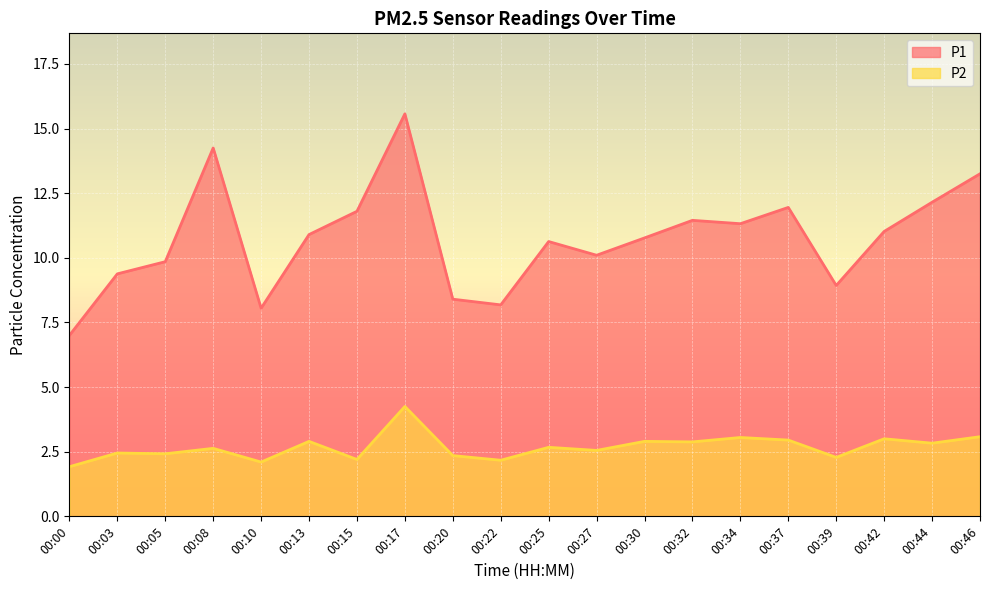

Reading left to right, extract all data points from this chart.

P1: 00:00=7.0	00:03=9.4	00:05=9.8	00:08=14.2	00:10=8.1	00:13=10.9	00:15=11.8	00:17=15.6	00:20=8.4	00:22=8.2	00:25=10.6	00:27=10.1	00:30=10.8	00:32=11.4	00:34=11.3	00:37=11.9	00:39=8.9	00:42=11.0	00:44=12.2	00:46=13.2
P2: 00:00=1.9	00:03=2.5	00:05=2.4	00:08=2.6	00:10=2.1	00:13=2.9	00:15=2.2	00:17=4.2	00:20=2.4	00:22=2.2	00:25=2.7	00:27=2.5	00:30=2.9	00:32=2.9	00:34=3.0	00:37=3.0	00:39=2.3	00:42=3.0	00:44=2.8	00:46=3.1